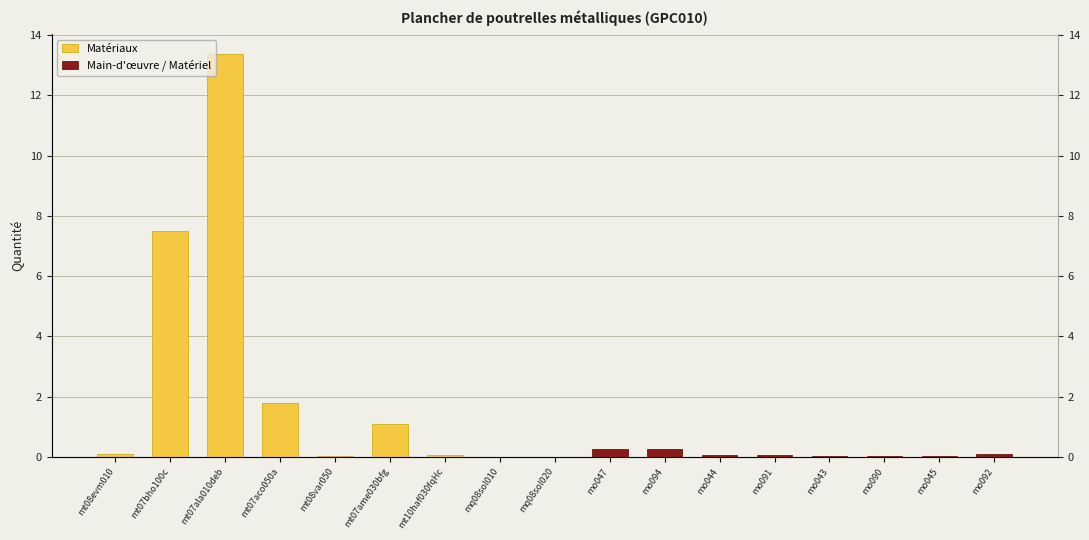

Reading right to left, what are all the values shown in this chart?

Matériaux: 0.0	0.0	0.0	0.0	0.0	0.0	0.0	0.0	0.0	0.0	0.1	1.1	0.0	1.8	13.4	7.5	0.1
Main-d'œuvre / Matériel: 0.1	0.0	0.0	0.0	0.1	0.1	0.3	0.3	0.0	0.0	0.0	0.0	0.0	0.0	0.0	0.0	0.0